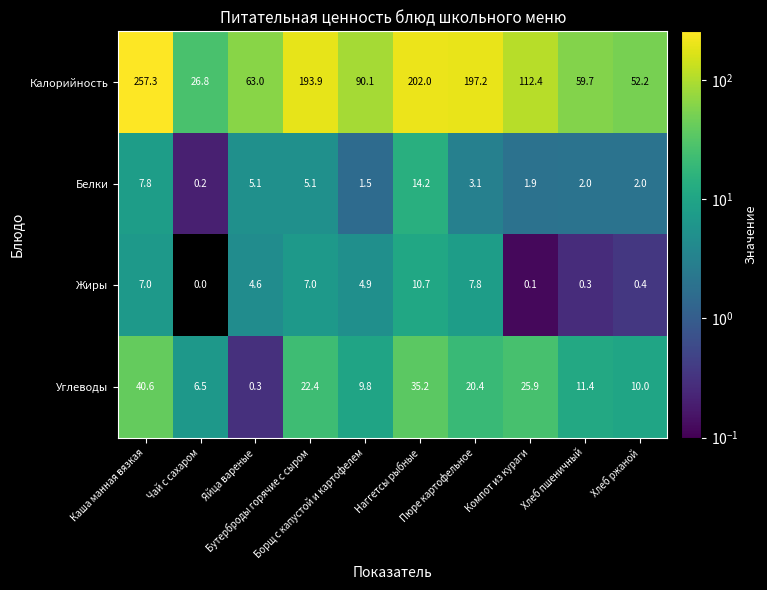

Which series has the largest range (max minus min)?

Калорийность